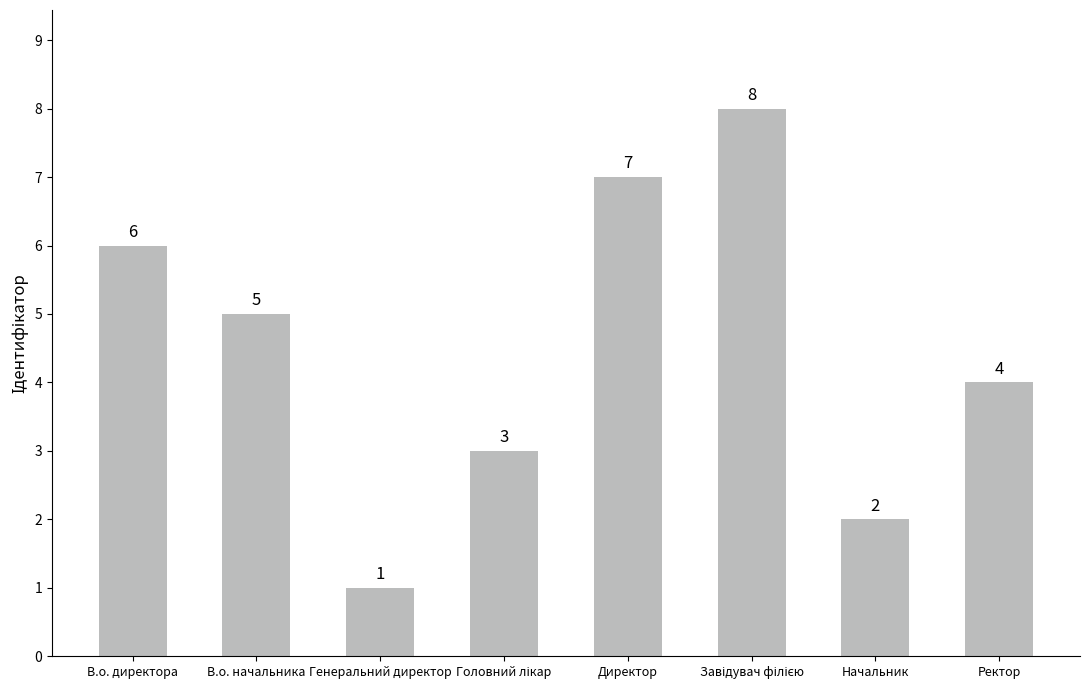

How many values are below 5?

4